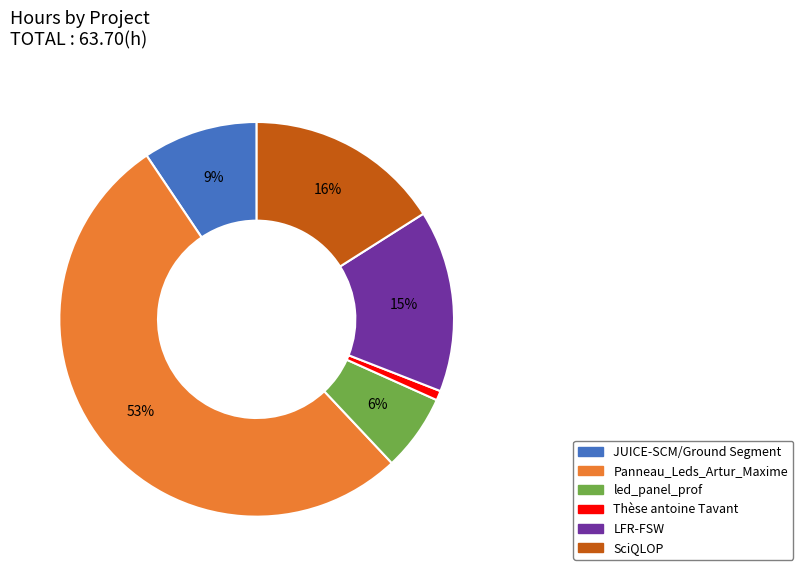

Which has a higher value, led_panel_prof or JUICE-SCM/Ground Segment?

JUICE-SCM/Ground Segment